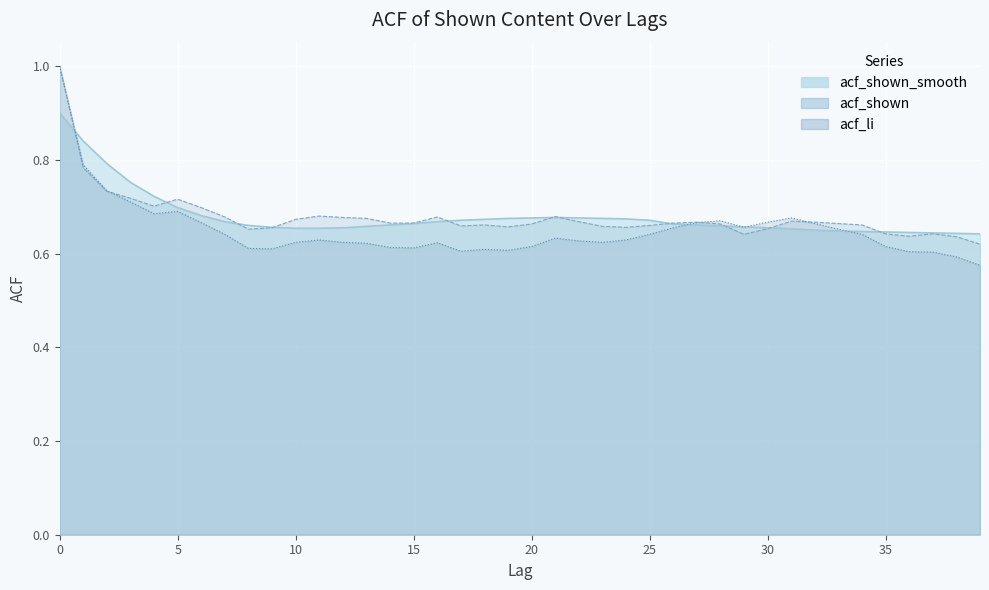

Count the acf_shown_smooth values in the range 0 to 1.

40